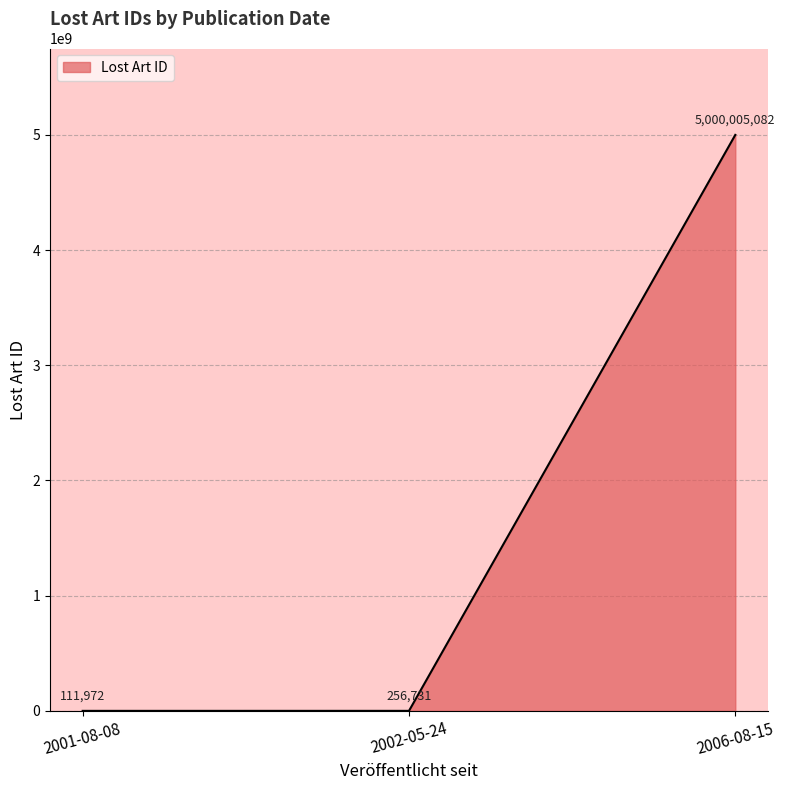

What is the approximate value at 2001-08-08?

111972